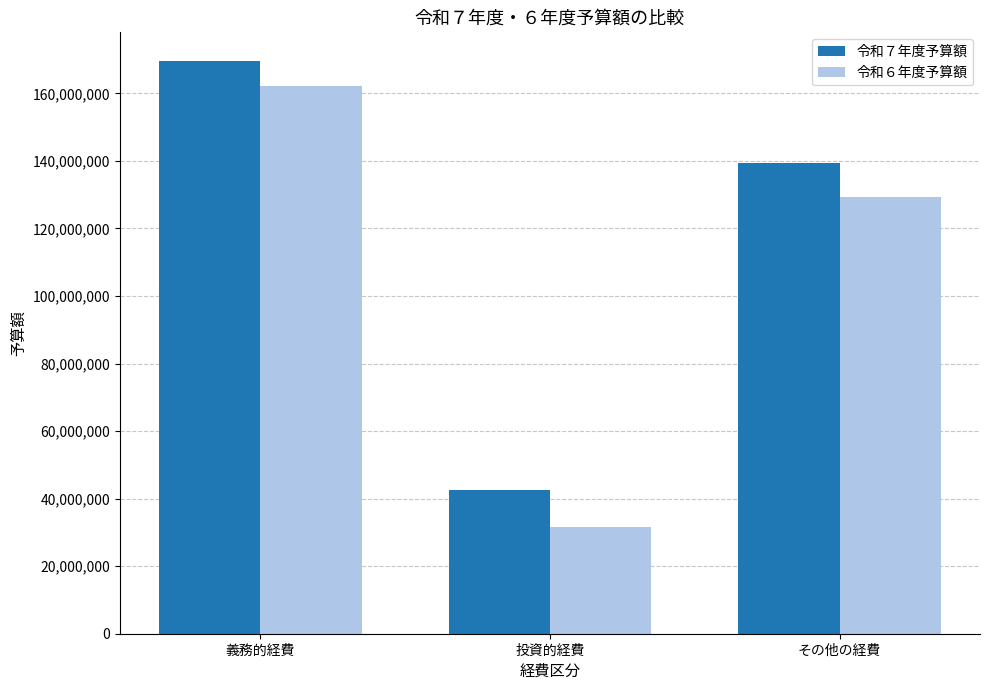

At which label is 令和７年度予算額 closest to 106077938?

その他の経費